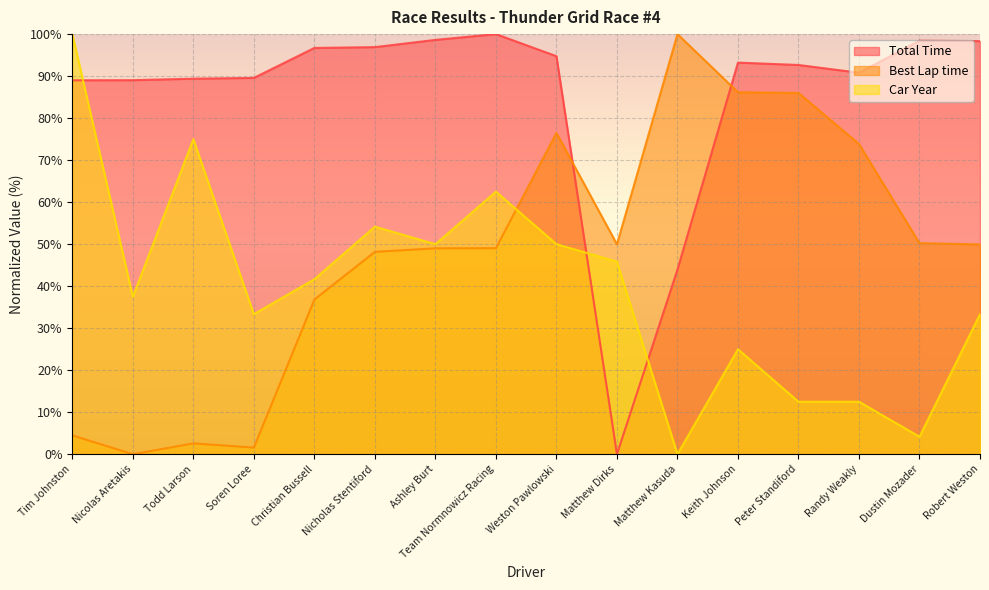

The value of Total Time at Soren Loree is 89.6. True or false?

True